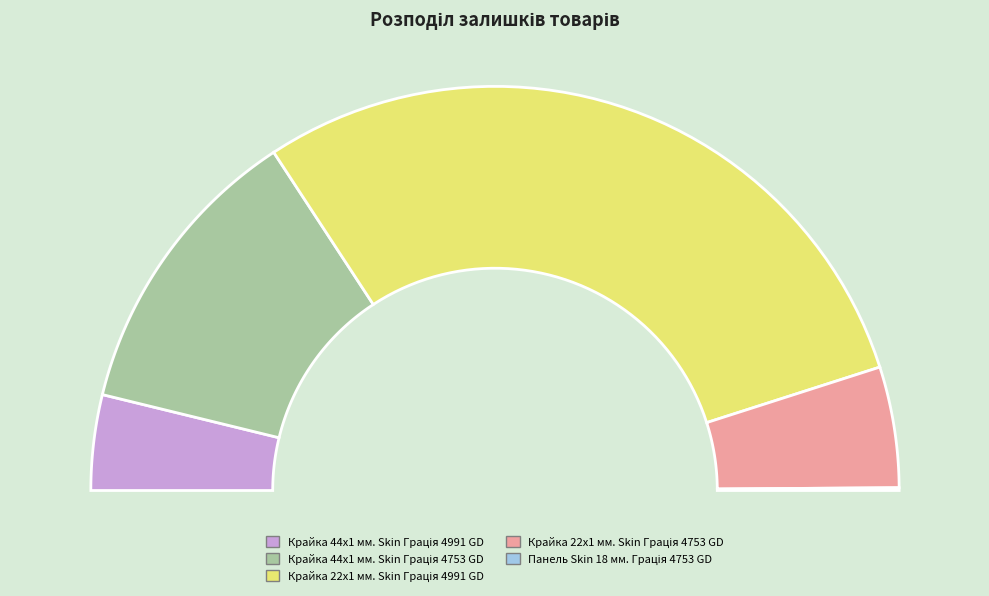

Which has a higher value, Панель Skin 18 мм. Грація 4753 GD or Крайка 22x1 мм. Skin Грація 4753 GD?

Крайка 22x1 мм. Skin Грація 4753 GD